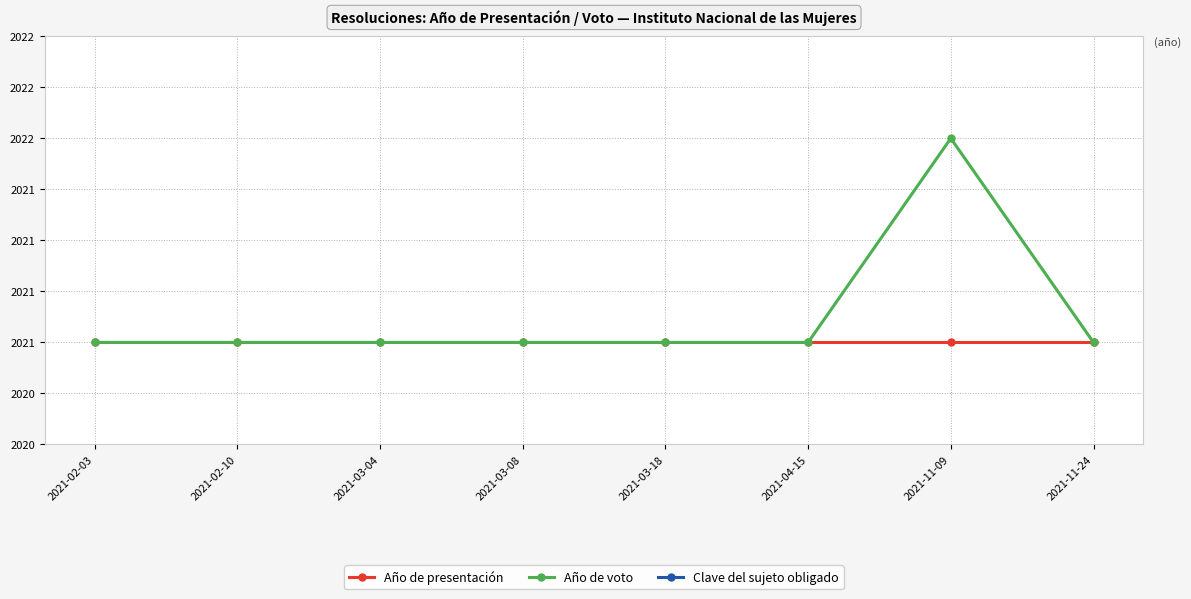

The Año de voto series shows 2901 at 2021-03-08. True or false?

False